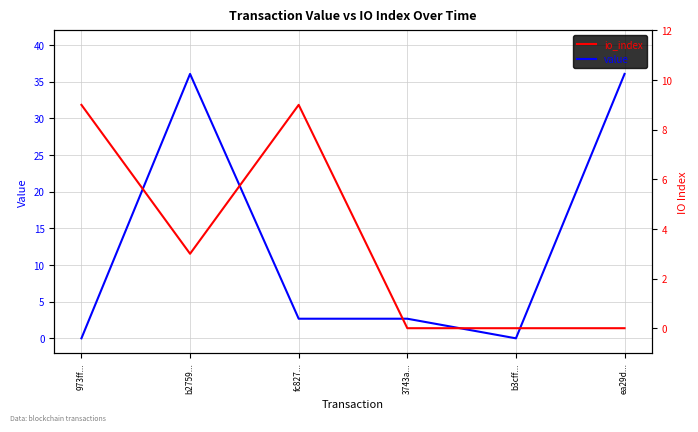

What are all the series names shown in the legend?

value, io_index